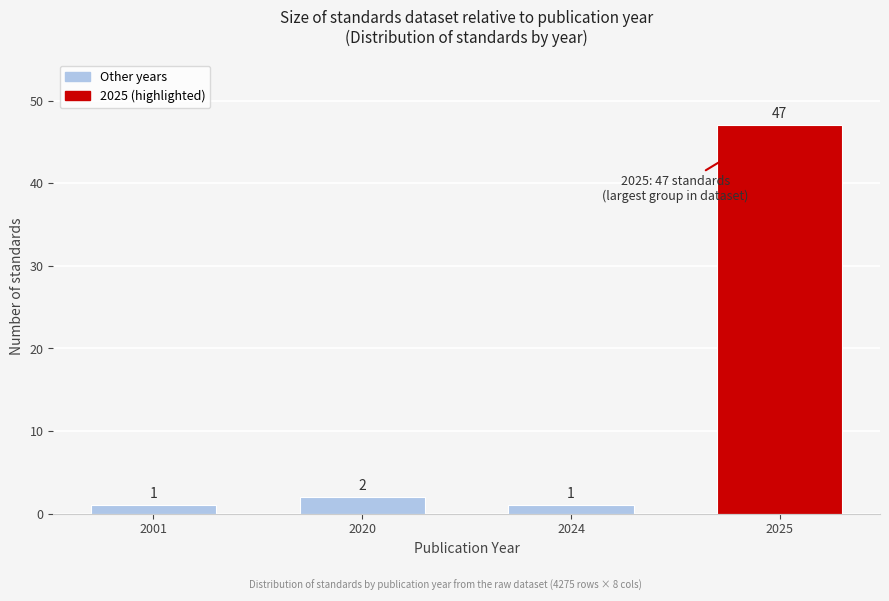

Reading left to right, what are all the values shown in this chart?

1	2	1	47